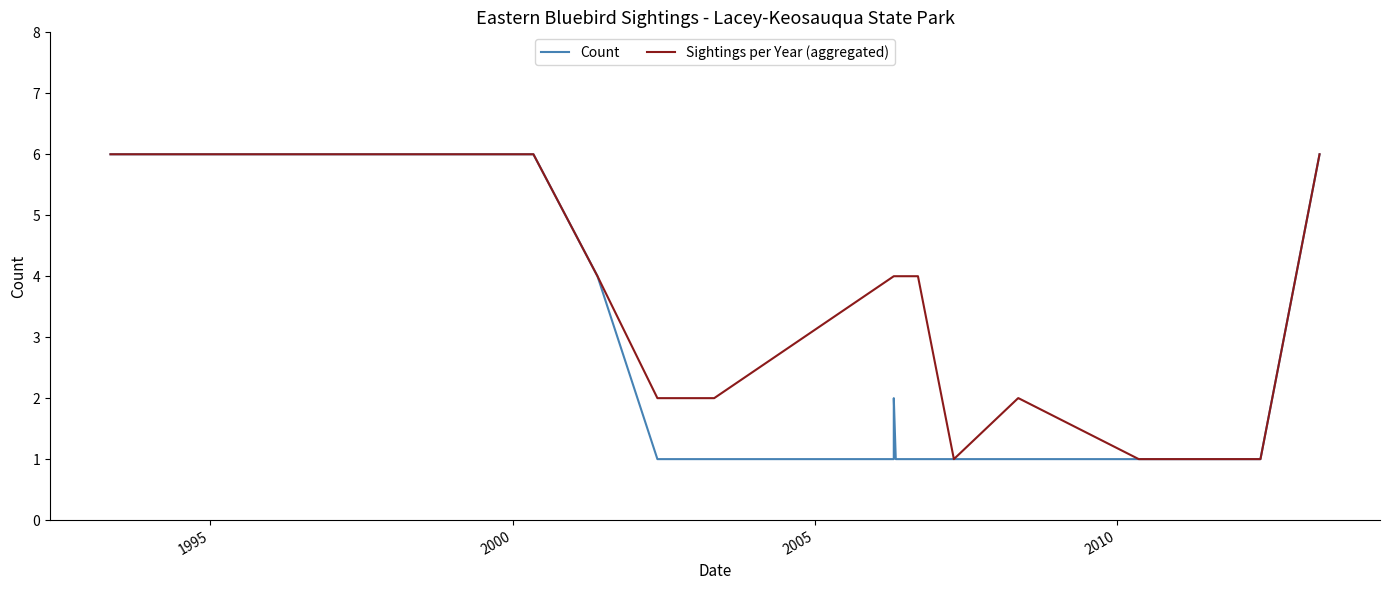

What are all the series names shown in the legend?

Count, Sightings per Year (aggregated)